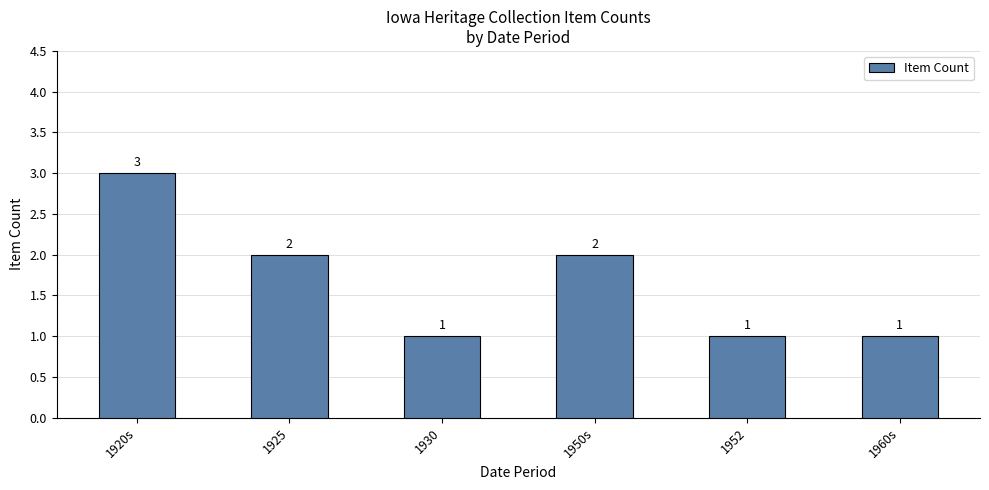

What is the label of the 6th bar from the right?

1920s